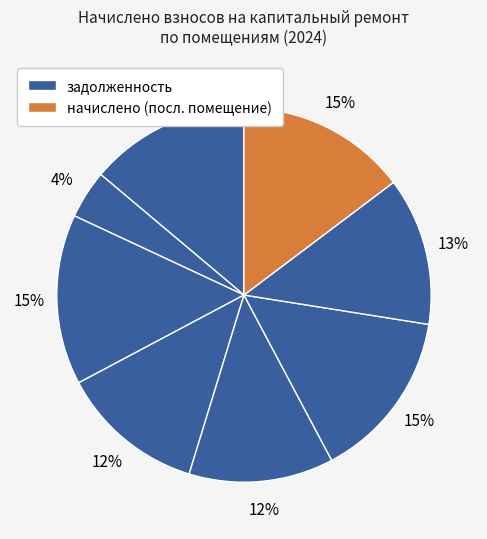

To the nearest percent, what is the average slice percentage?

12%